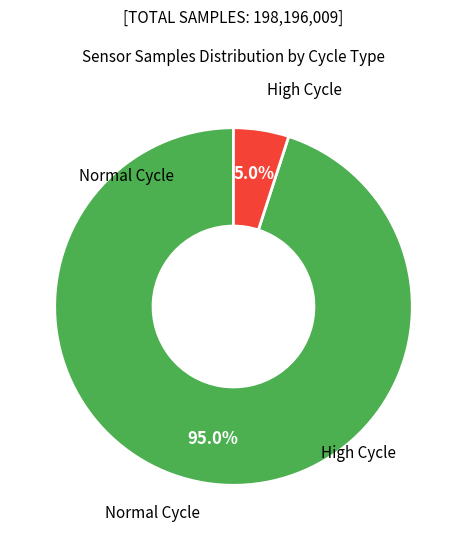

How many slices are in this pie chart?

2